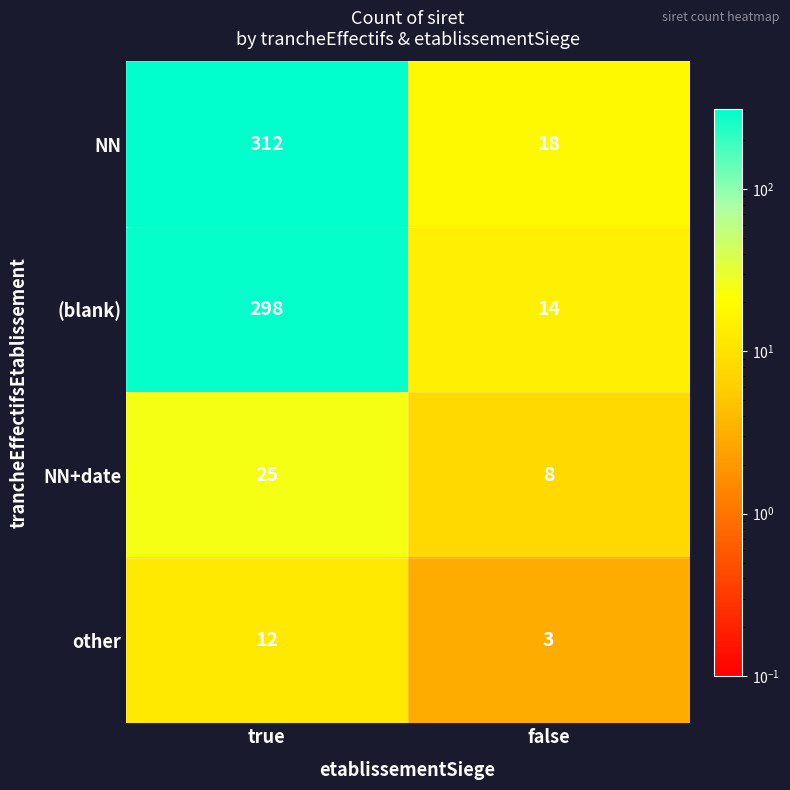

At which category is the sum across all series the highest?

true